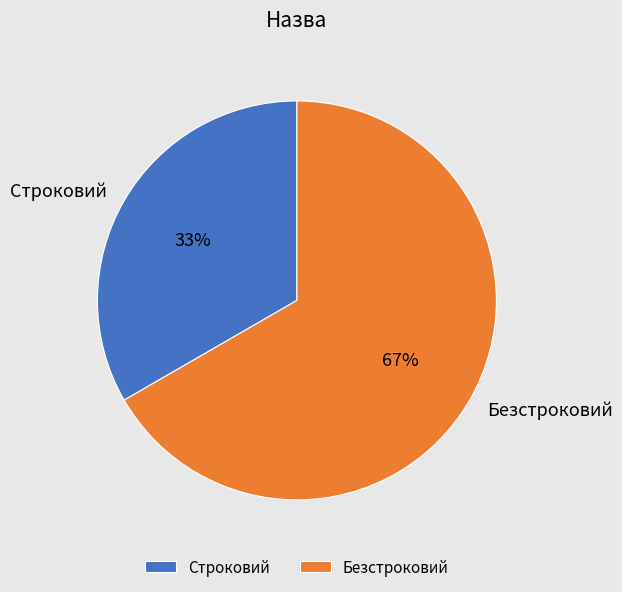

To the nearest percent, what is the combined percentage of Безстроковий and Строковий?

100%